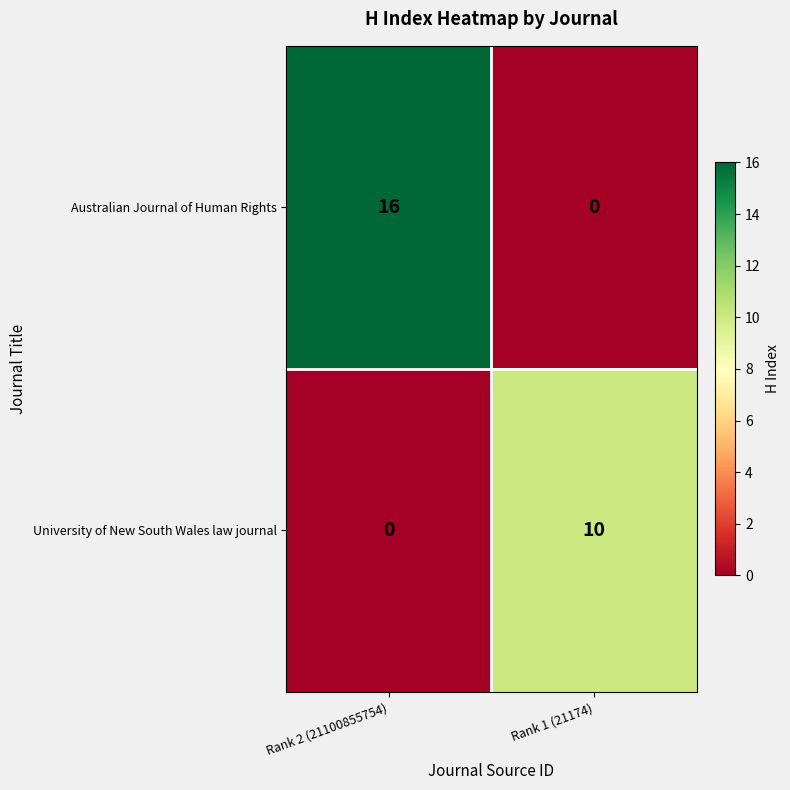

What is the sum of the Australian Journal of Human Rights values at Rank 2 (21100855754) and Rank 1 (21174)?

16